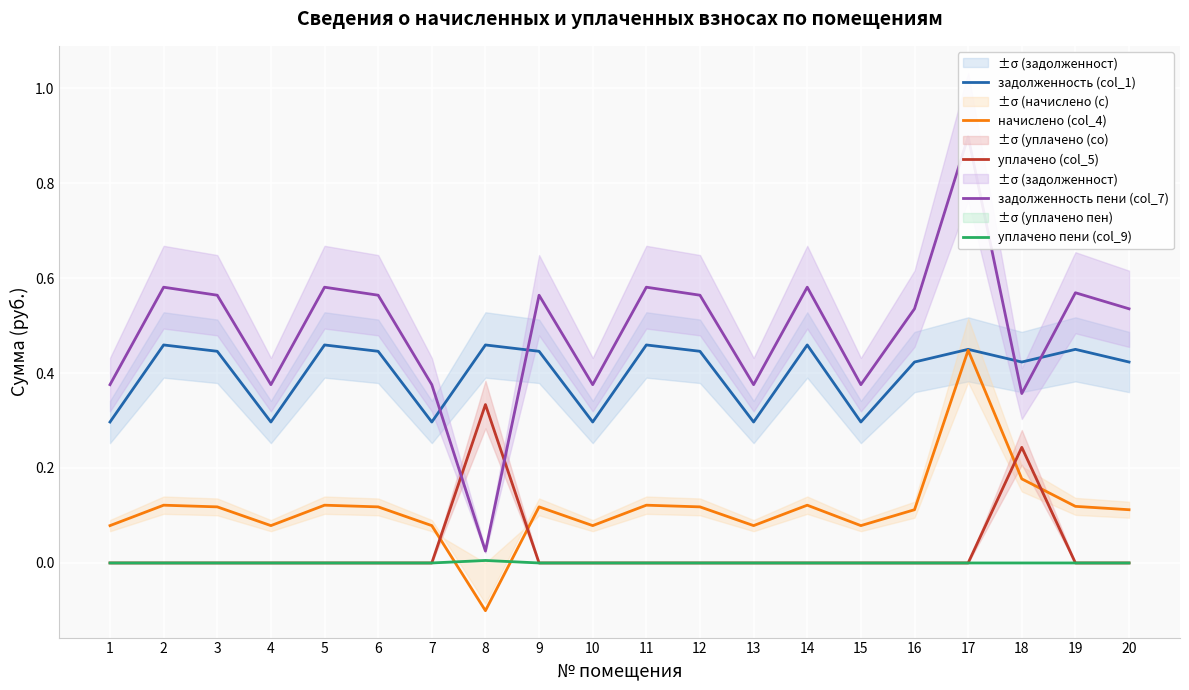

What is the value of the задолженность (col_1) point at the 10th from the left?

0.3